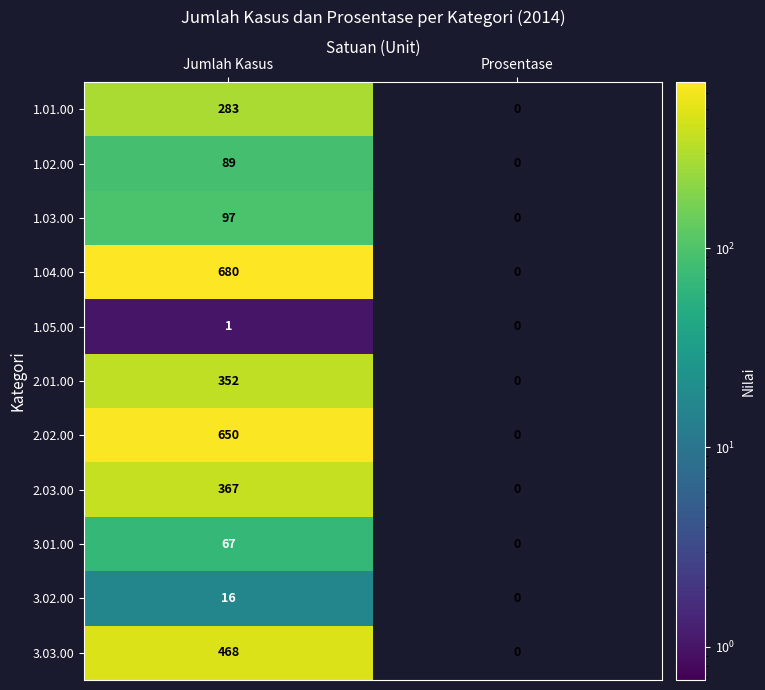

Reading left to right, list all the values displayed in this chart.

1.01.00: 283	0
1.02.00: 89	0
1.03.00: 97	0
1.04.00: 680	0
1.05.00: 1	0
2.01.00: 352	0
2.02.00: 650	0
2.03.00: 367	0
3.01.00: 67	0
3.02.00: 16	0
3.03.00: 468	0